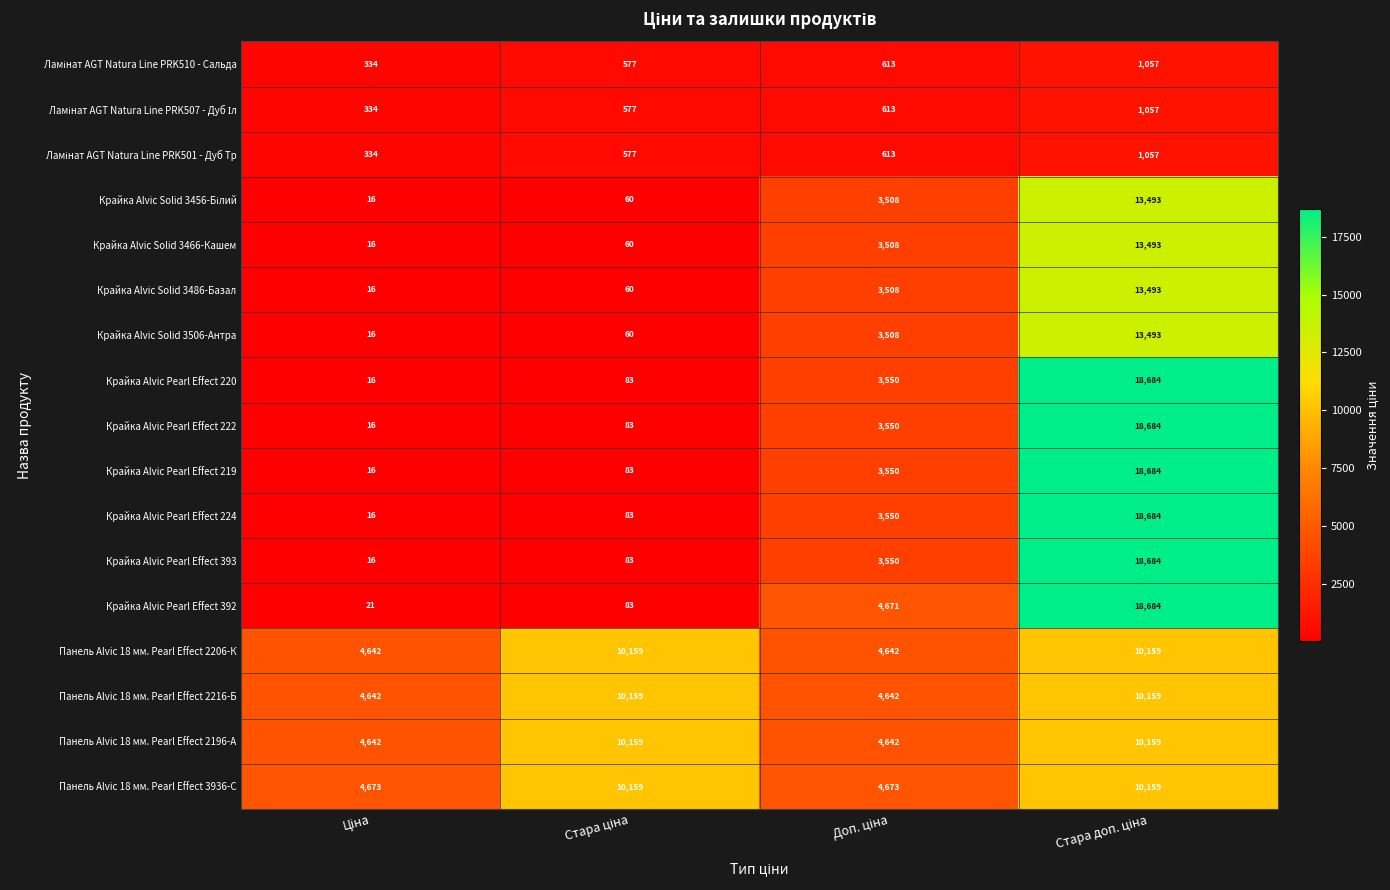

Which series has the largest total across all categories?

Панель Alvic 18 мм. Pearl Effect 3936-С